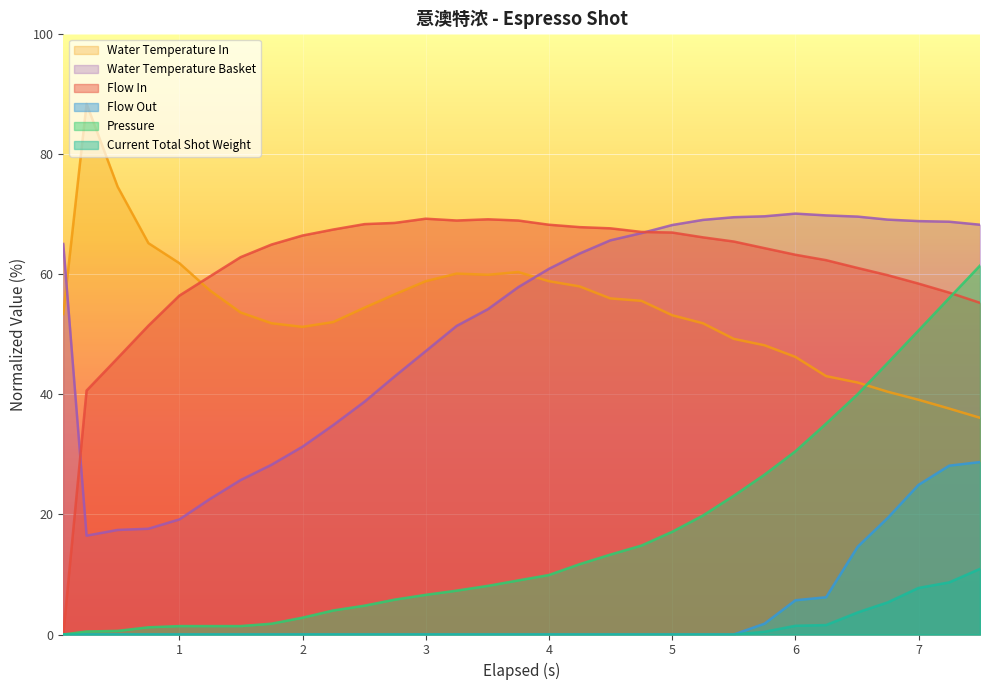

What position from the left is 7.248?

30